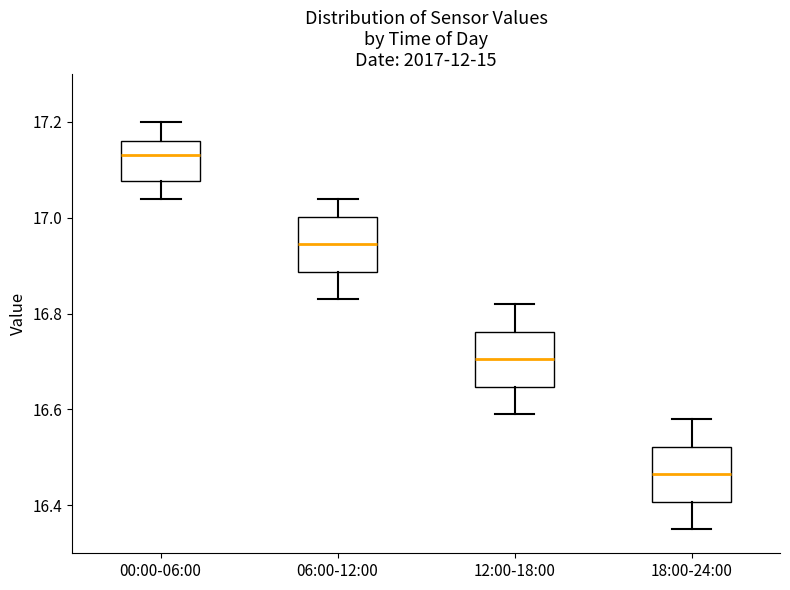

Where does the median line of the box for 12:00-18:00 sit on the y-axis? The values are not printed on the chart, so give them approximately, as read against the axis.

16.70